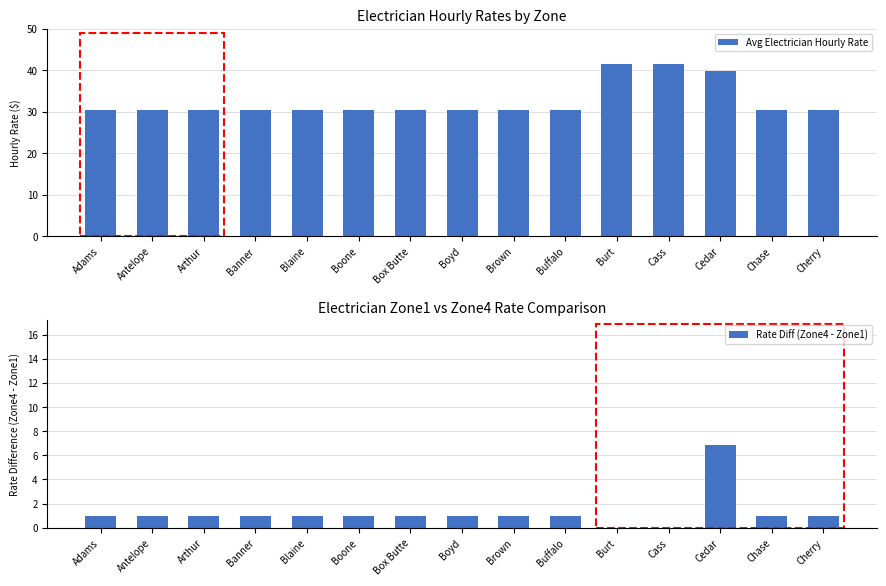

Are the bars horizontal?

No